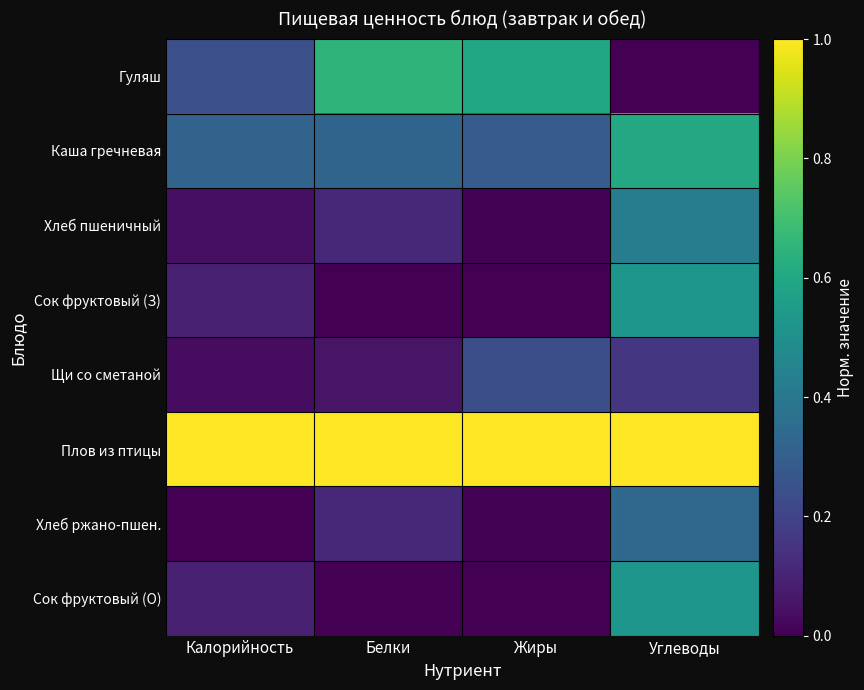

At which category is the sum across all series the highest?

Углеводы